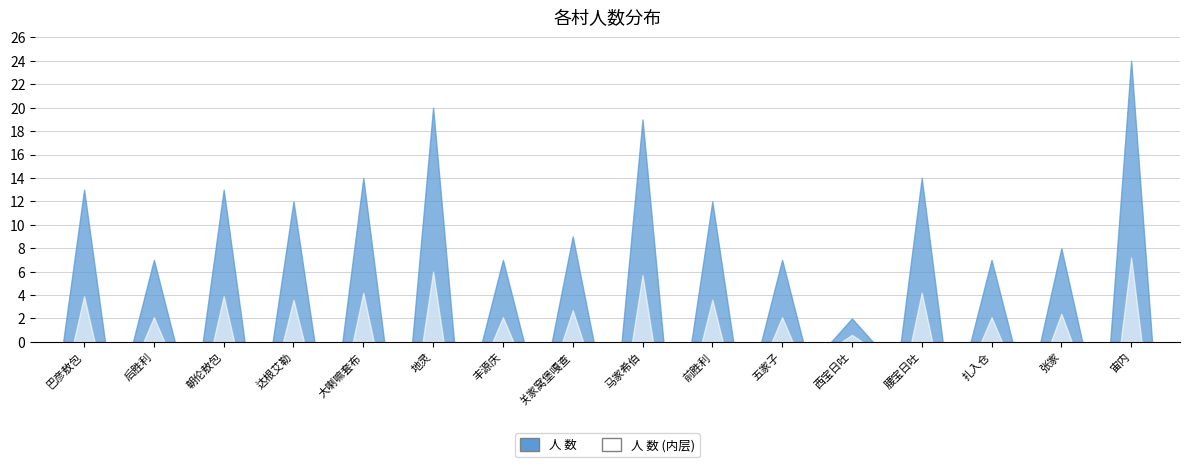

What is the sum of the values at 达根艾勒 and 丰源庆?

19